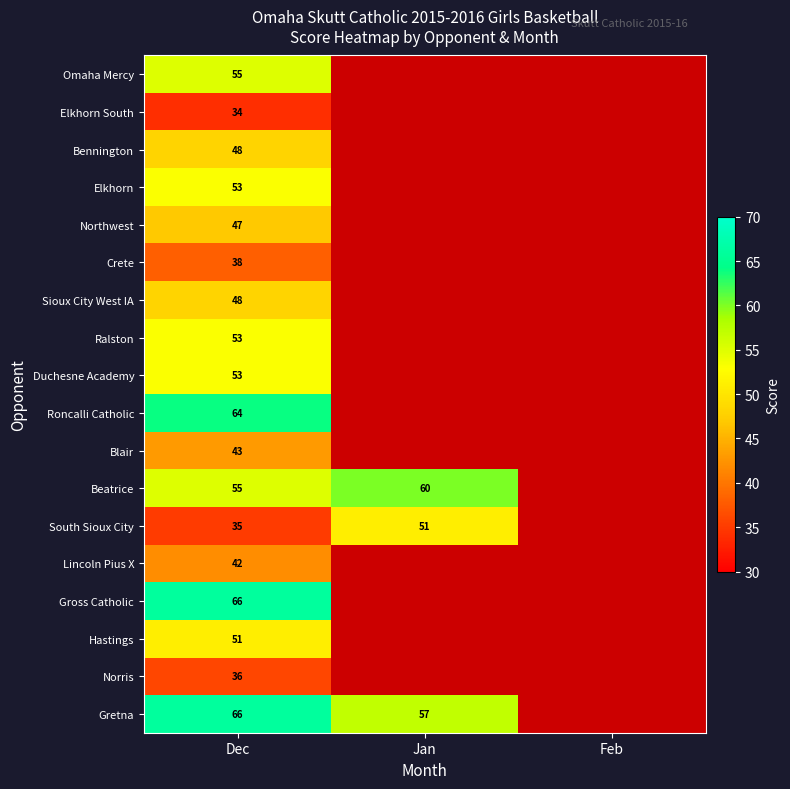

True or false: Hastings has a value of 51 at Dec.

True